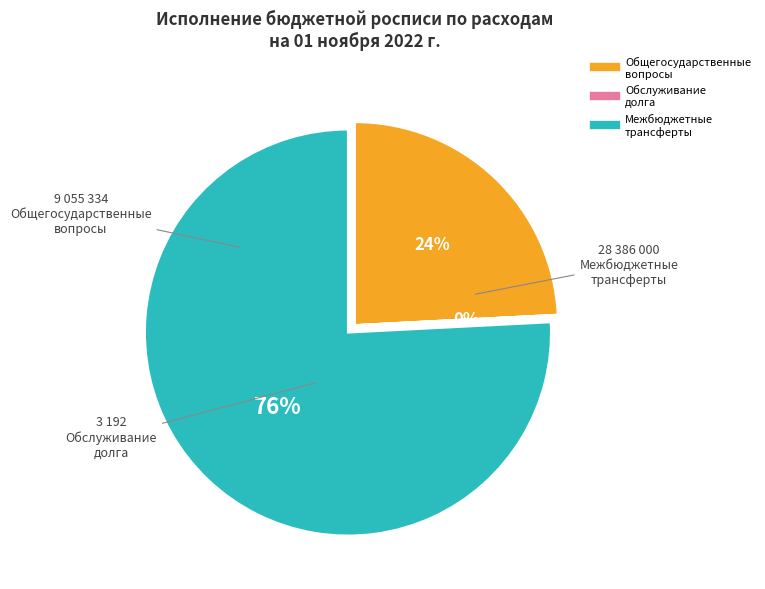

Does any single category account for the majority?

Yes